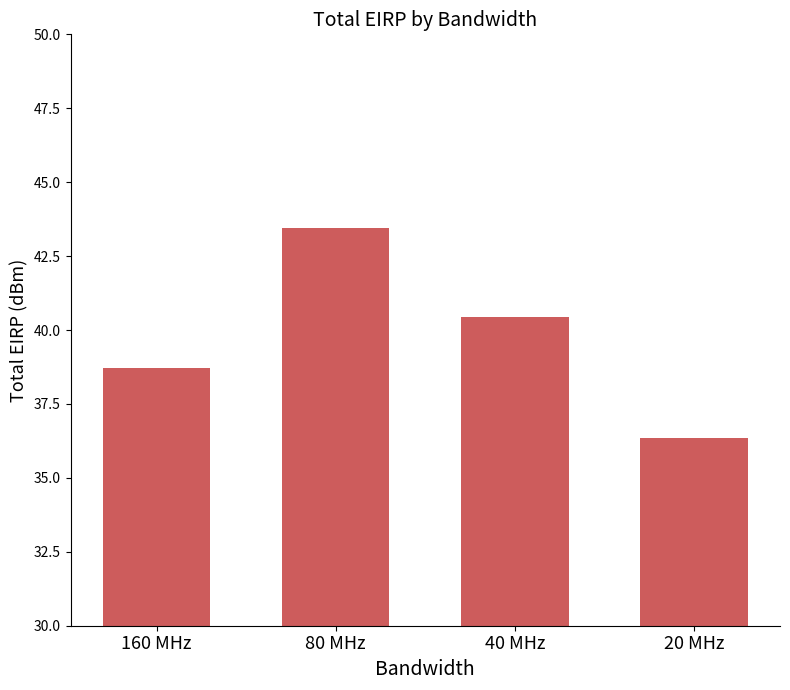

Are the bars horizontal?

No